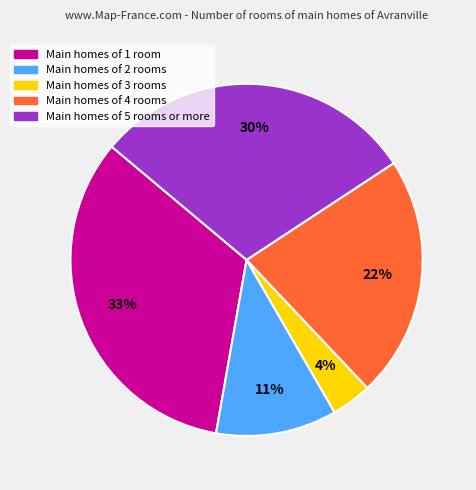

Is there any slice that represents more than half of the pie?

No